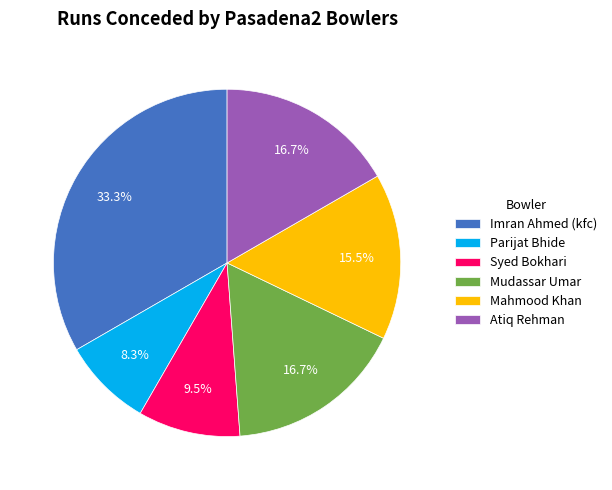

How many slices are in this pie chart?

6